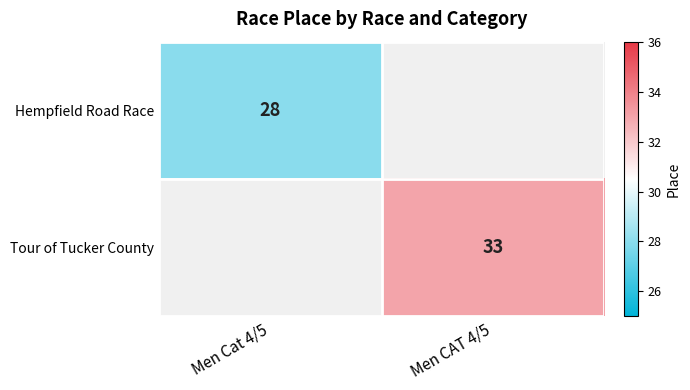

The Tour of Tucker County series shows 33 at Men CAT 4/5. True or false?

True